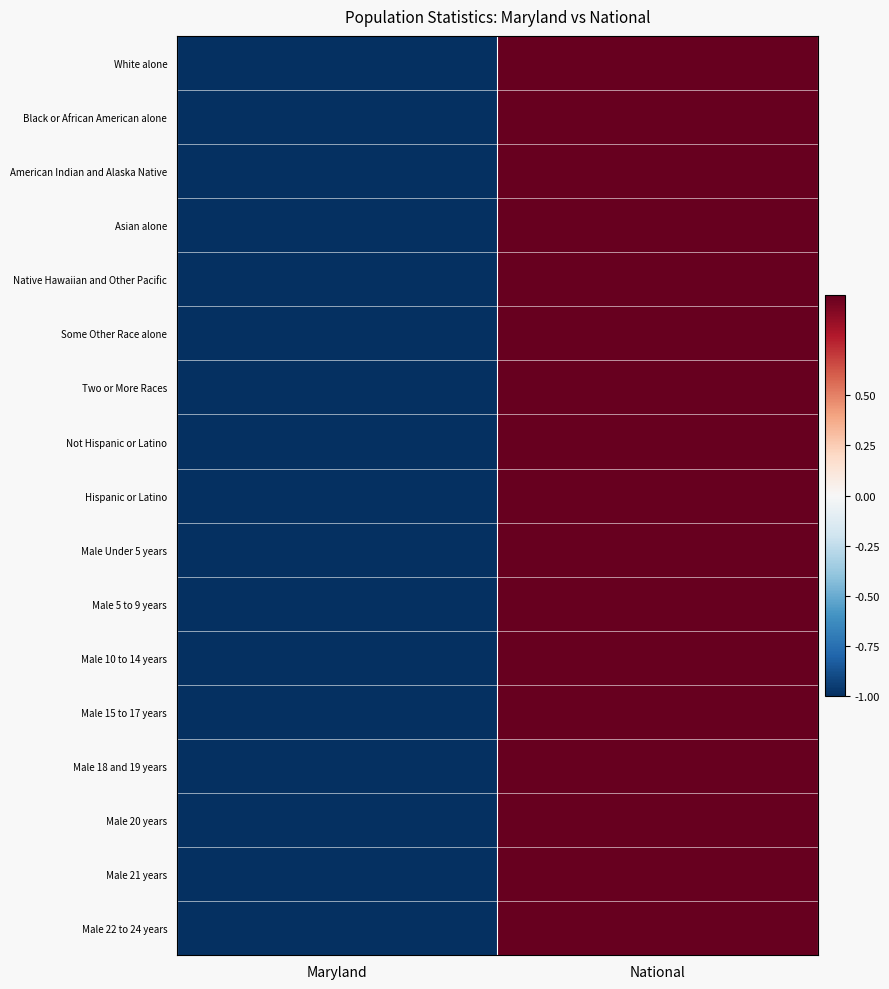

What is the total value across all series at Maryland?

-17